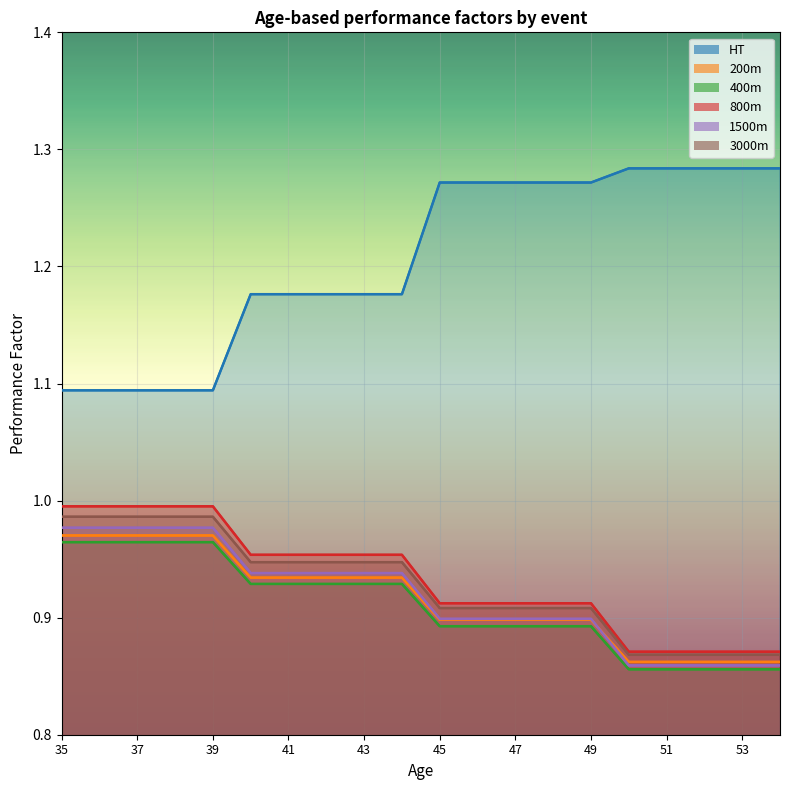

At which label does 3000m reach its peak?

35